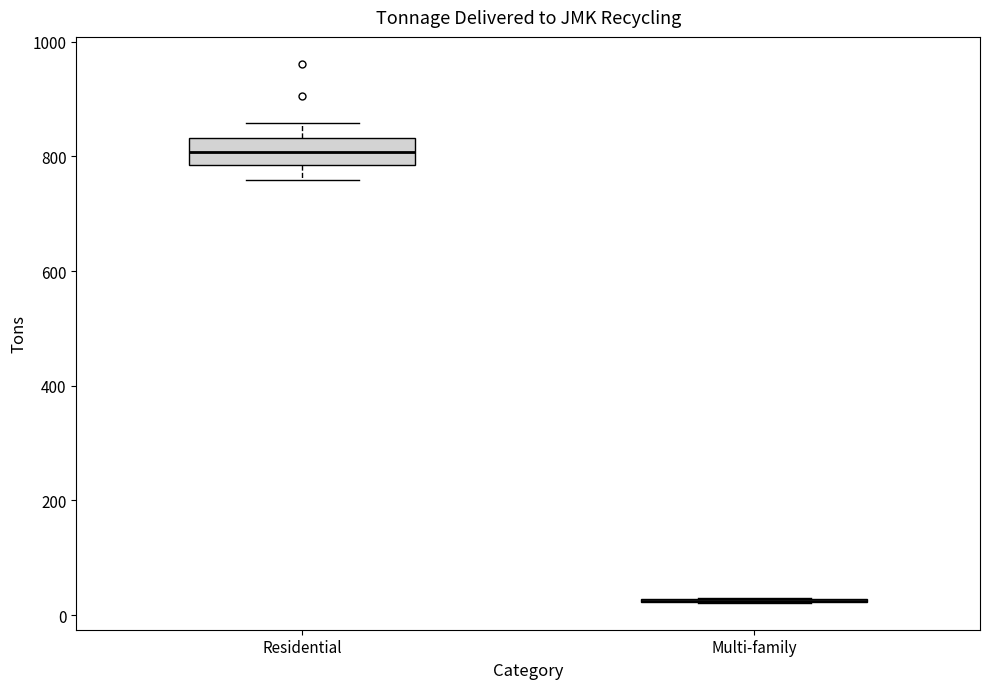

Reading left to right, read every box against the y-axis: the position of its median line, the range the box covers, and the ends of its whiskers. The values are not printed on the chart, so give them approximately, as read against the axis.

Residential: median 800, box 780 to 840, whiskers 760 to 860
Multi-family: box collapsed to a line at 20, whiskers 20 to 20